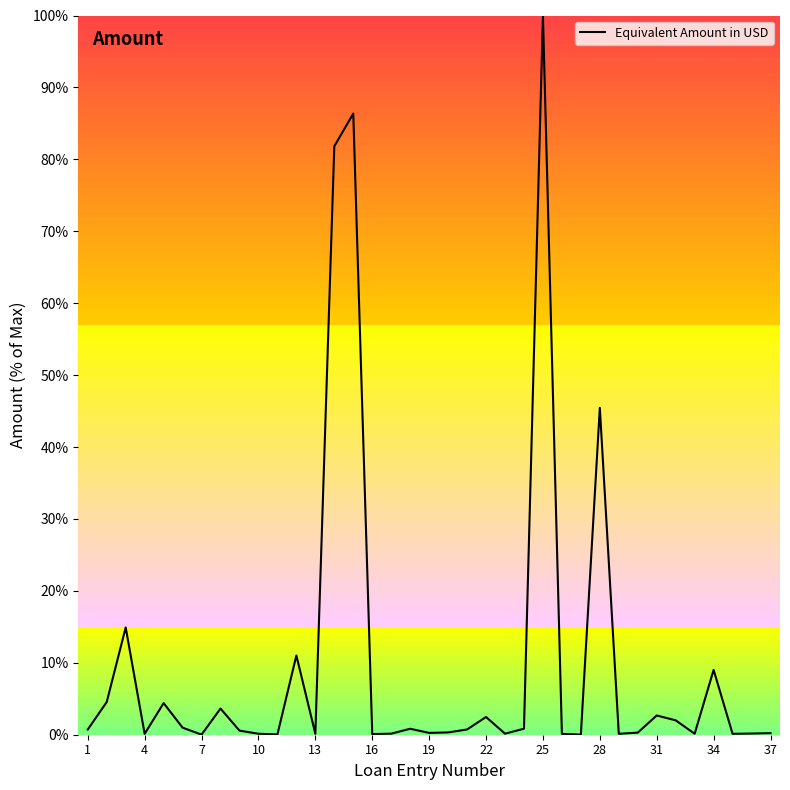

What is the greatest value displayed?

100.0